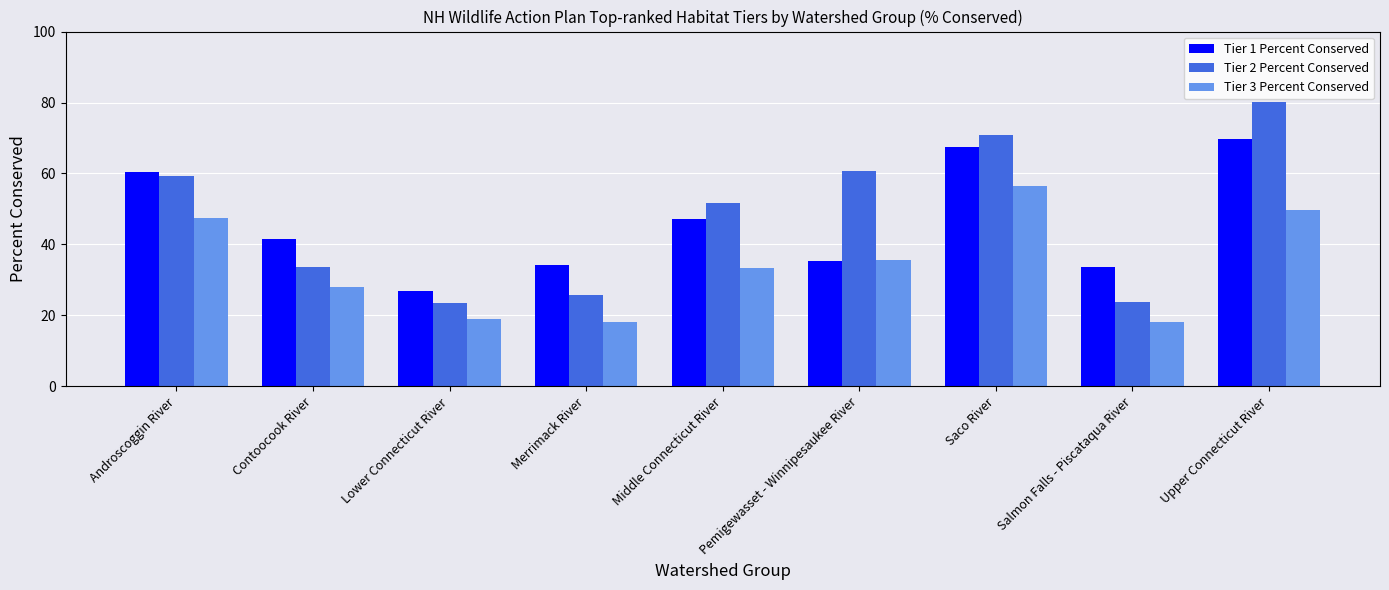

At how many categories does at least one series exceed 50?

5